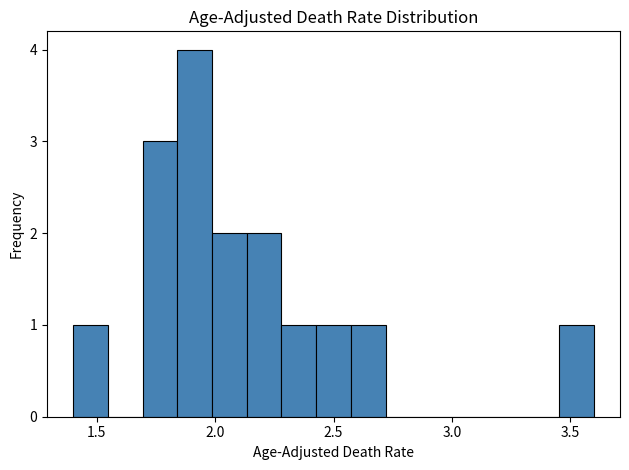

Read against the x-axis, roughly where is the centre of the tallest bar?

1.90